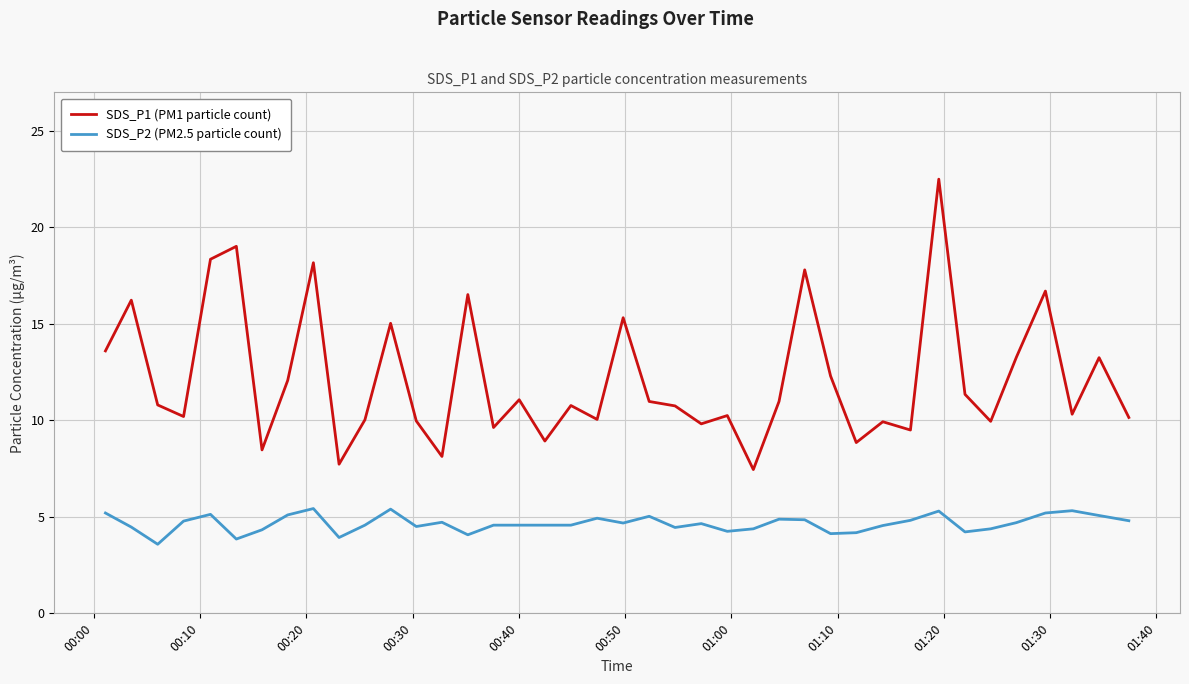

List the series in order of their peak value, highest first.

SDS_P1 (PM1 particle count), SDS_P2 (PM2.5 particle count)